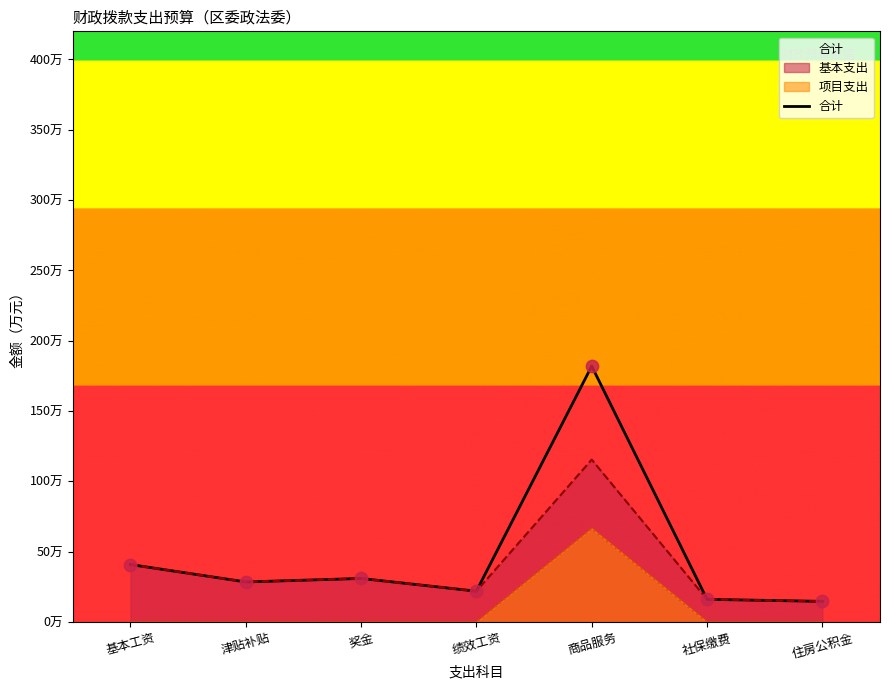

Which has a higher value, 奖金 or 基本工资?

基本工资